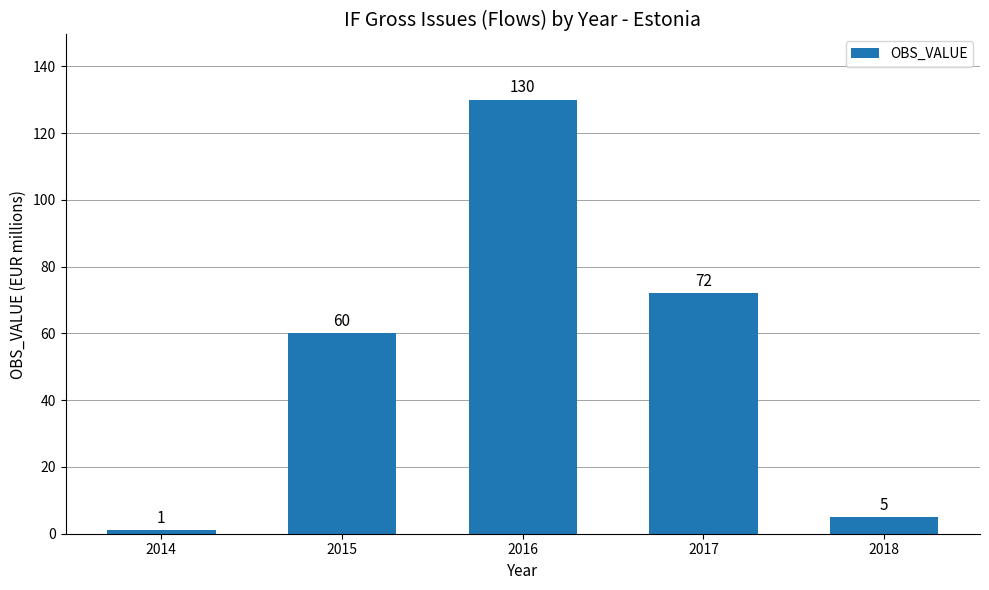

Count the number of categories in the chart.

5